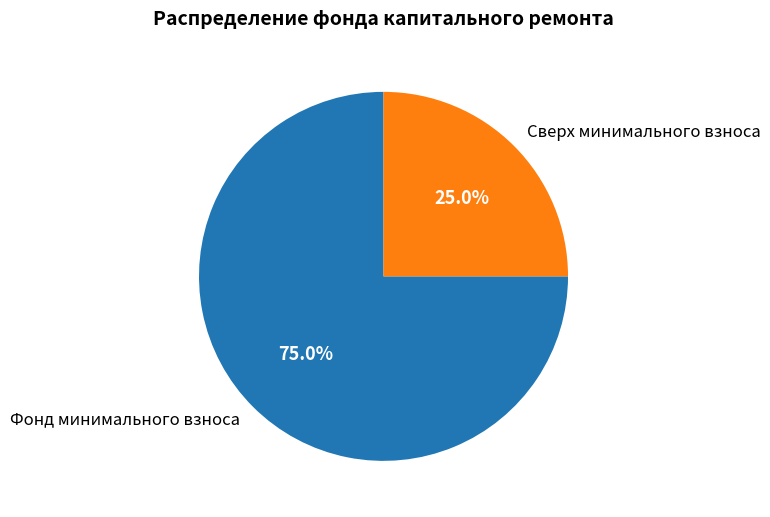

Which has a higher value, Фонд минимального взноса or Сверх минимального взноса?

Фонд минимального взноса